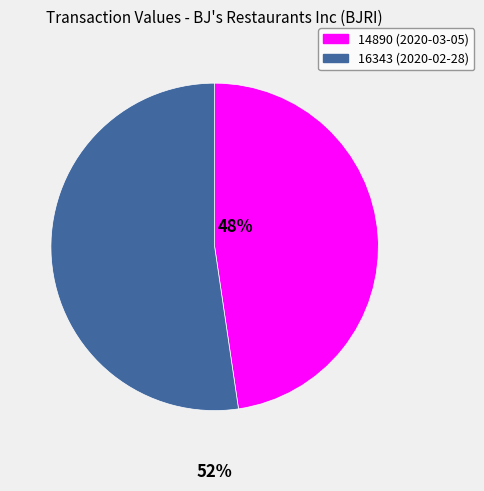

Which category accounts for the majority?

16343